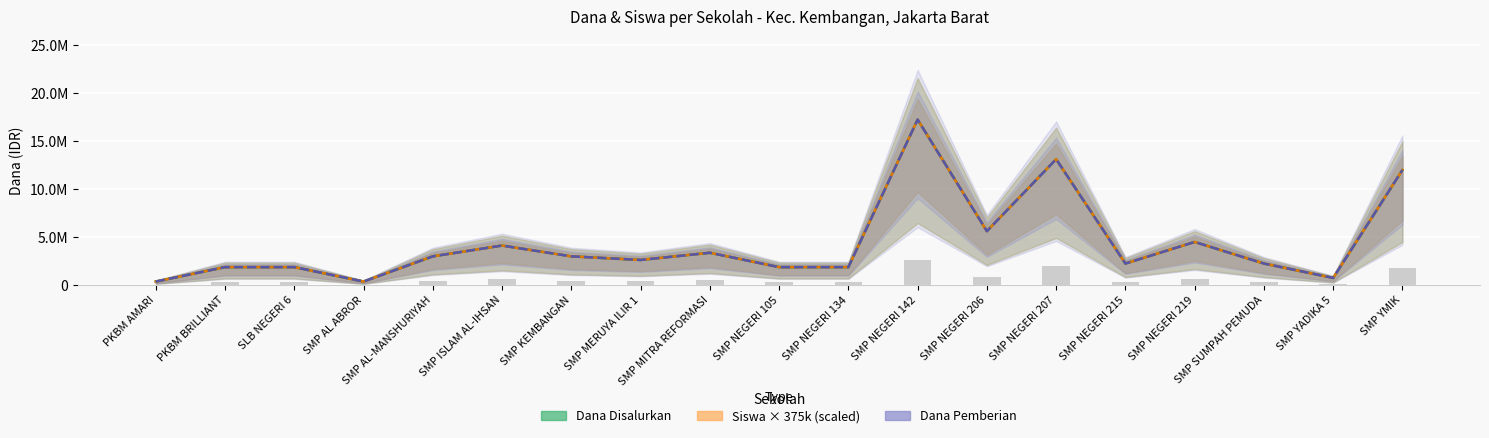

True or false: Dana Pemberian has a value of 2625000 at SMP MERUYA ILIR 1.

True